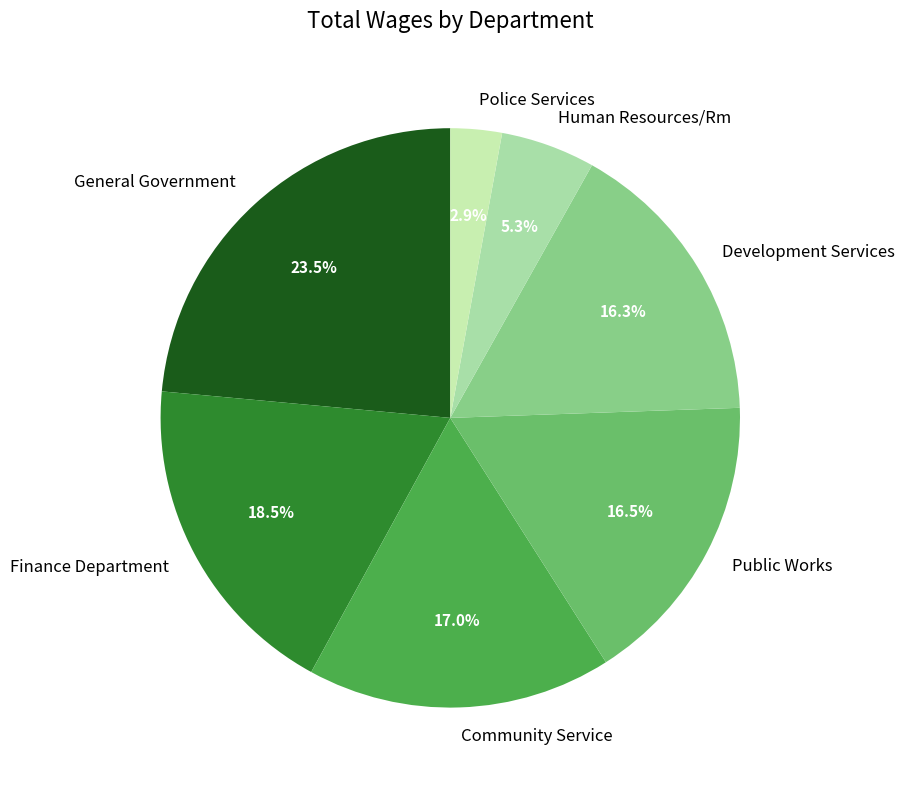

Count the number of slices in the pie.

7